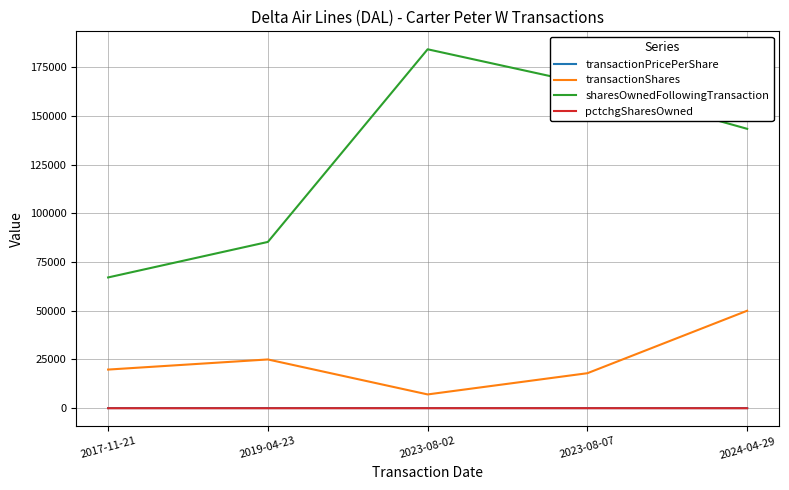

True or false: sharesOwnedFollowingTransaction has a value of 220391.6 at 2024-04-29.

False